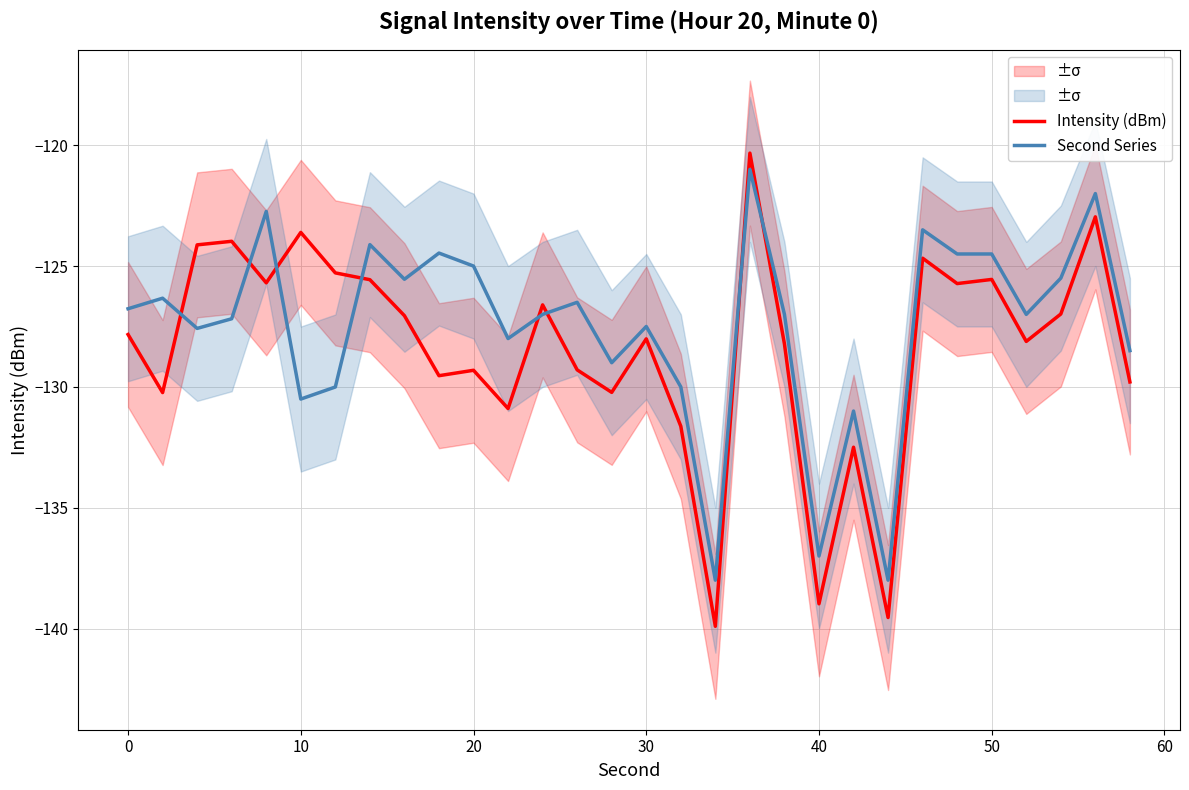

Which series ends up on top after the final intersection of Intensity (dBm) and Second Series?

Second Series